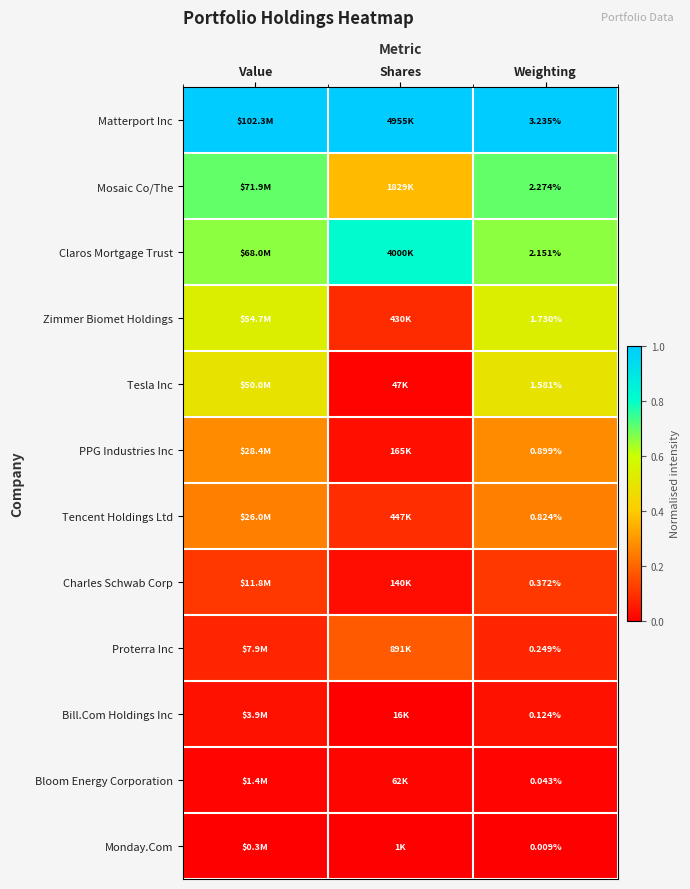

At Weighting, list the series in order from largest to smallest.

Matterport Inc, Mosaic Co/The, Claros Mortgage Trust, Zimmer Biomet Holdings, Tesla Inc, PPG Industries Inc, Tencent Holdings Ltd, Charles Schwab Corp, Proterra Inc, Bill.Com Holdings Inc, Bloom Energy Corporation, Monday.Com